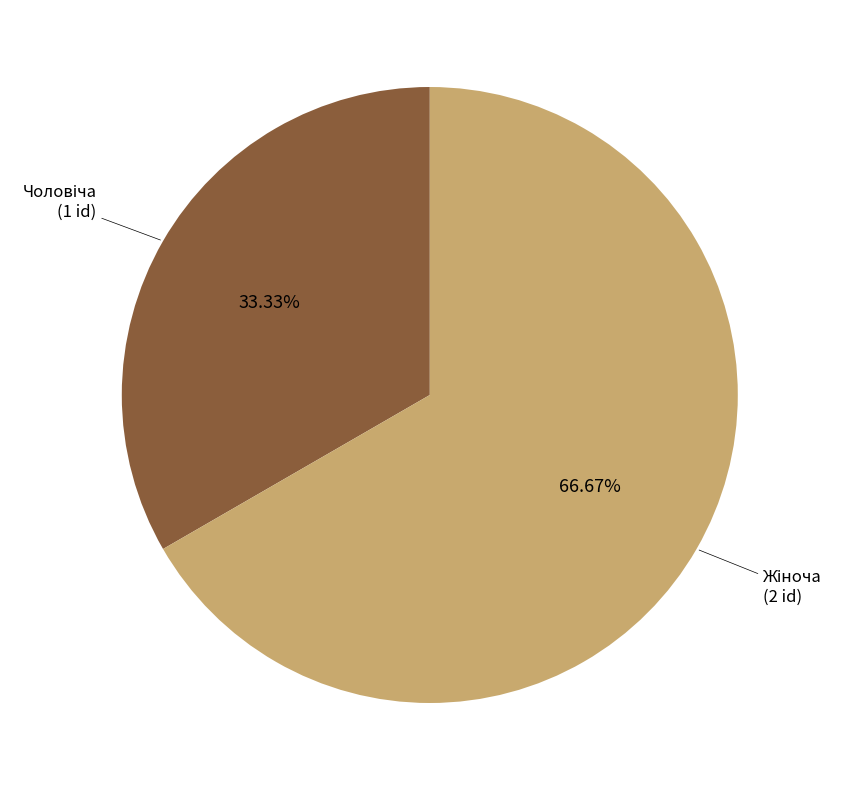

How many slices are in this pie chart?

2